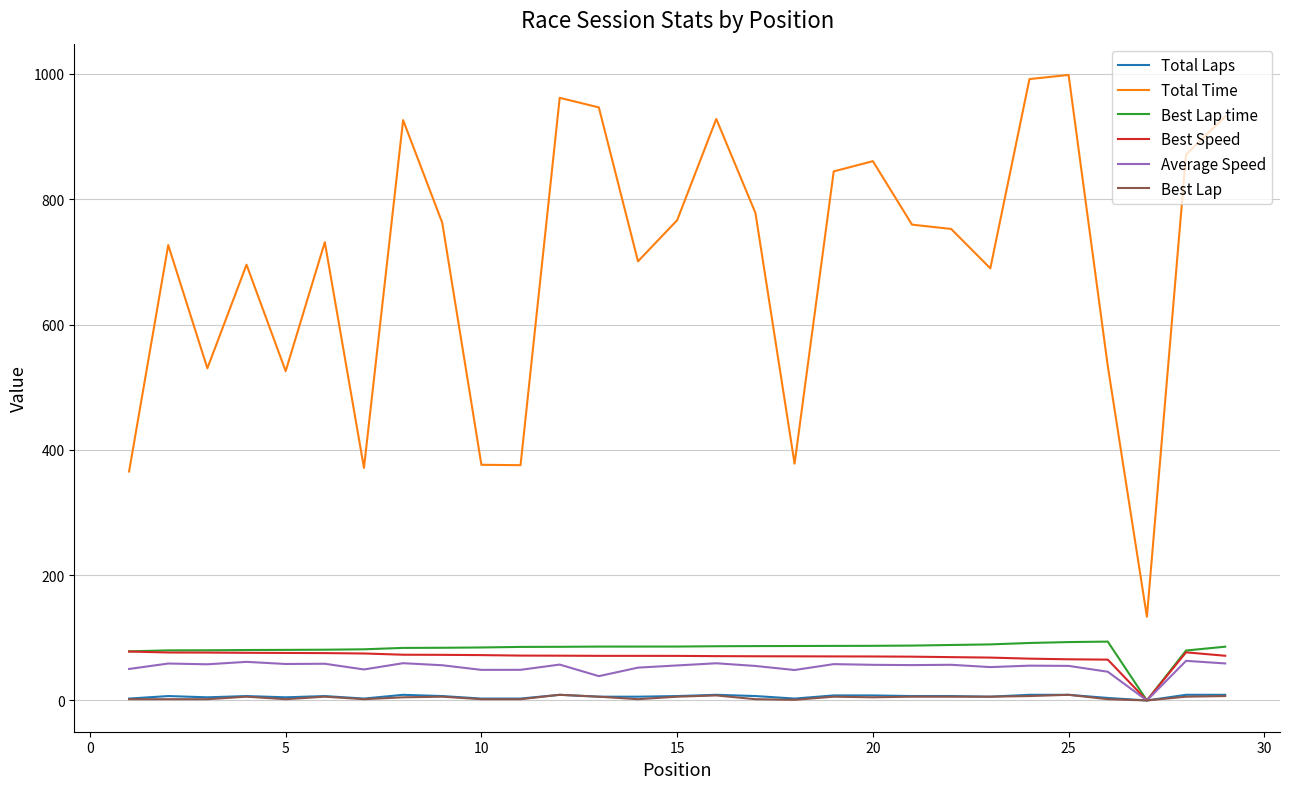

What is the average value of the Total Laps series?

6.3